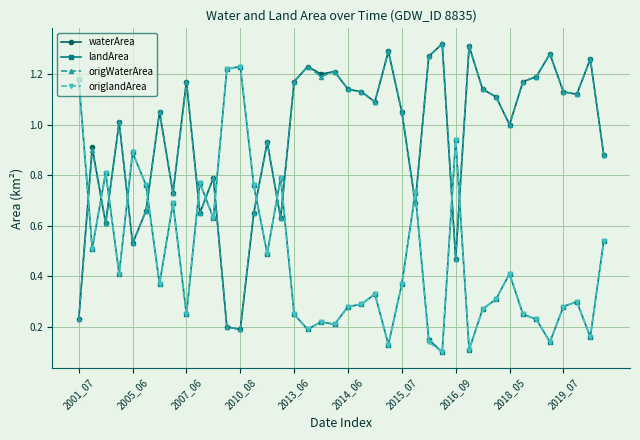

True or false: waterArea and landArea intersect in this chart.

True